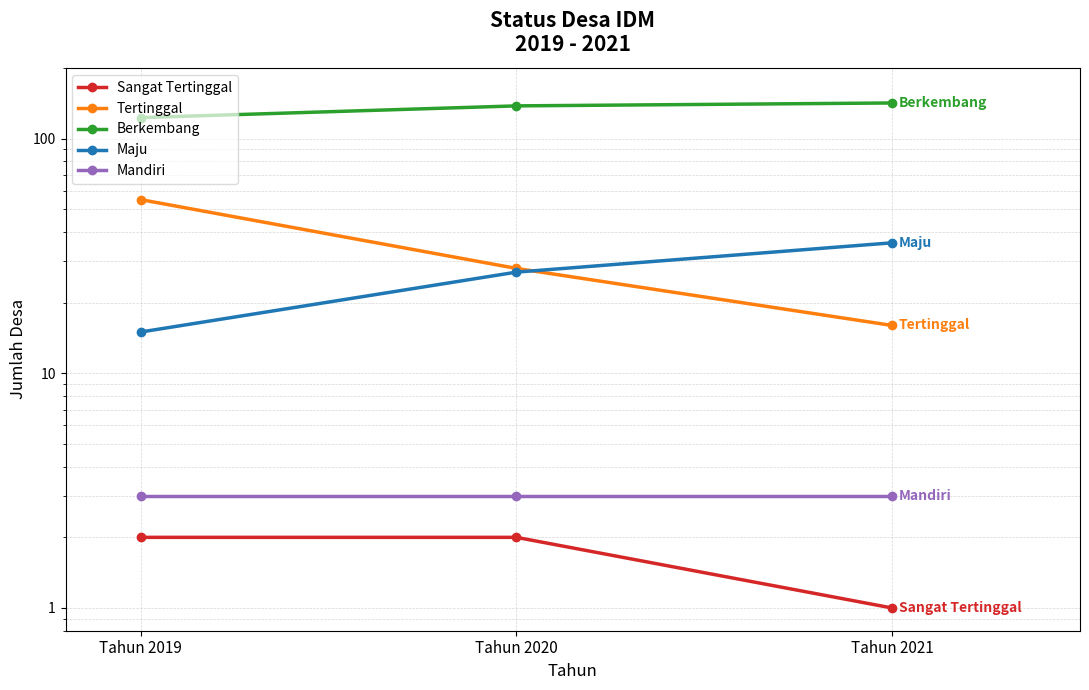

At how many categories does at least one series exceed 75?

3